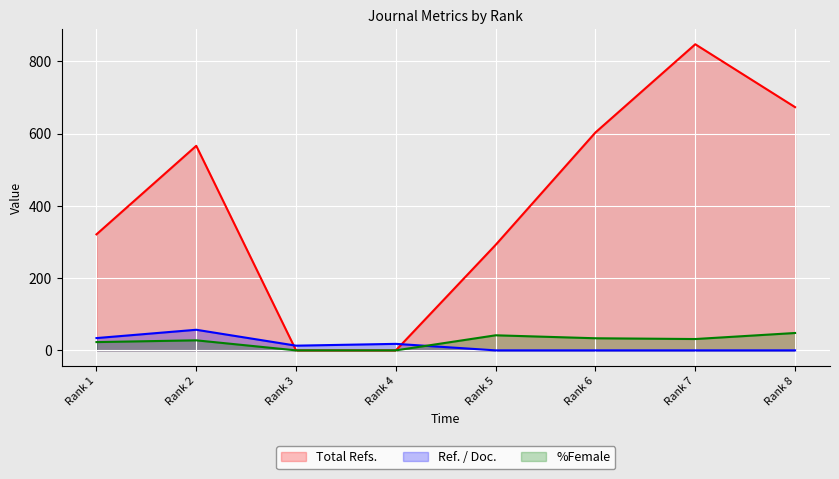

The value of Total Refs. at Rank 6 is 1052.8. True or false?

False